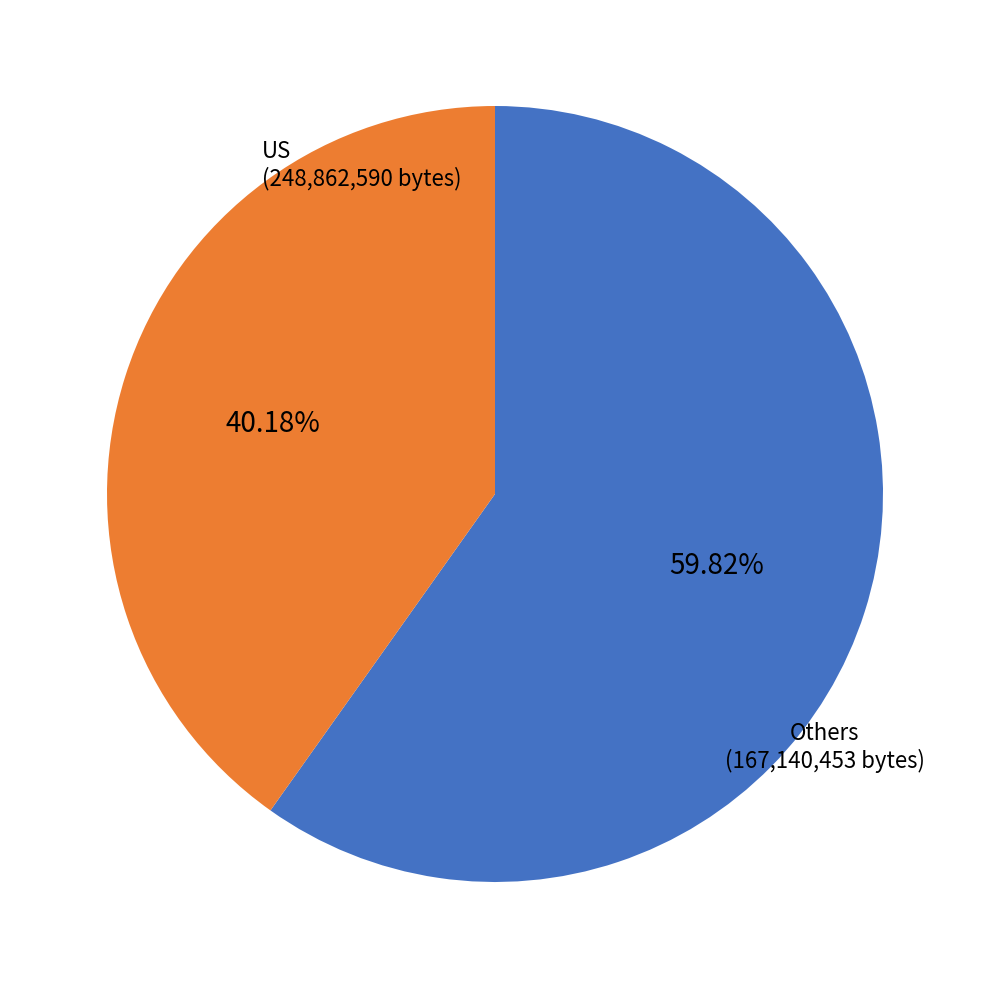

Does any single category account for the majority?

Yes